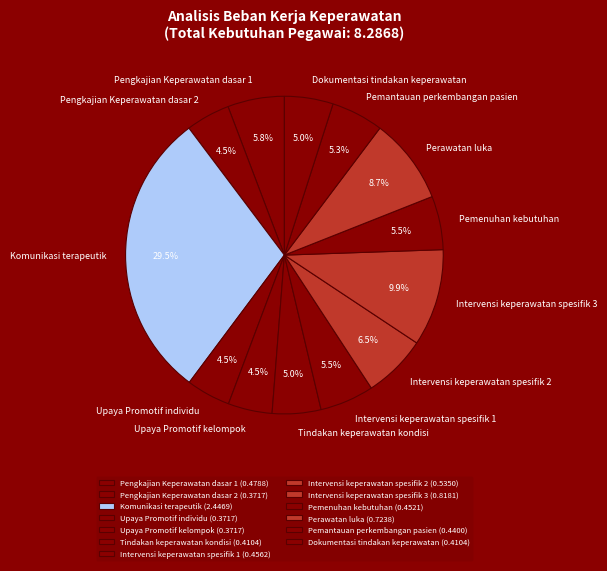

Is Tindakan keperawatan kondisi the majority of the pie?

No